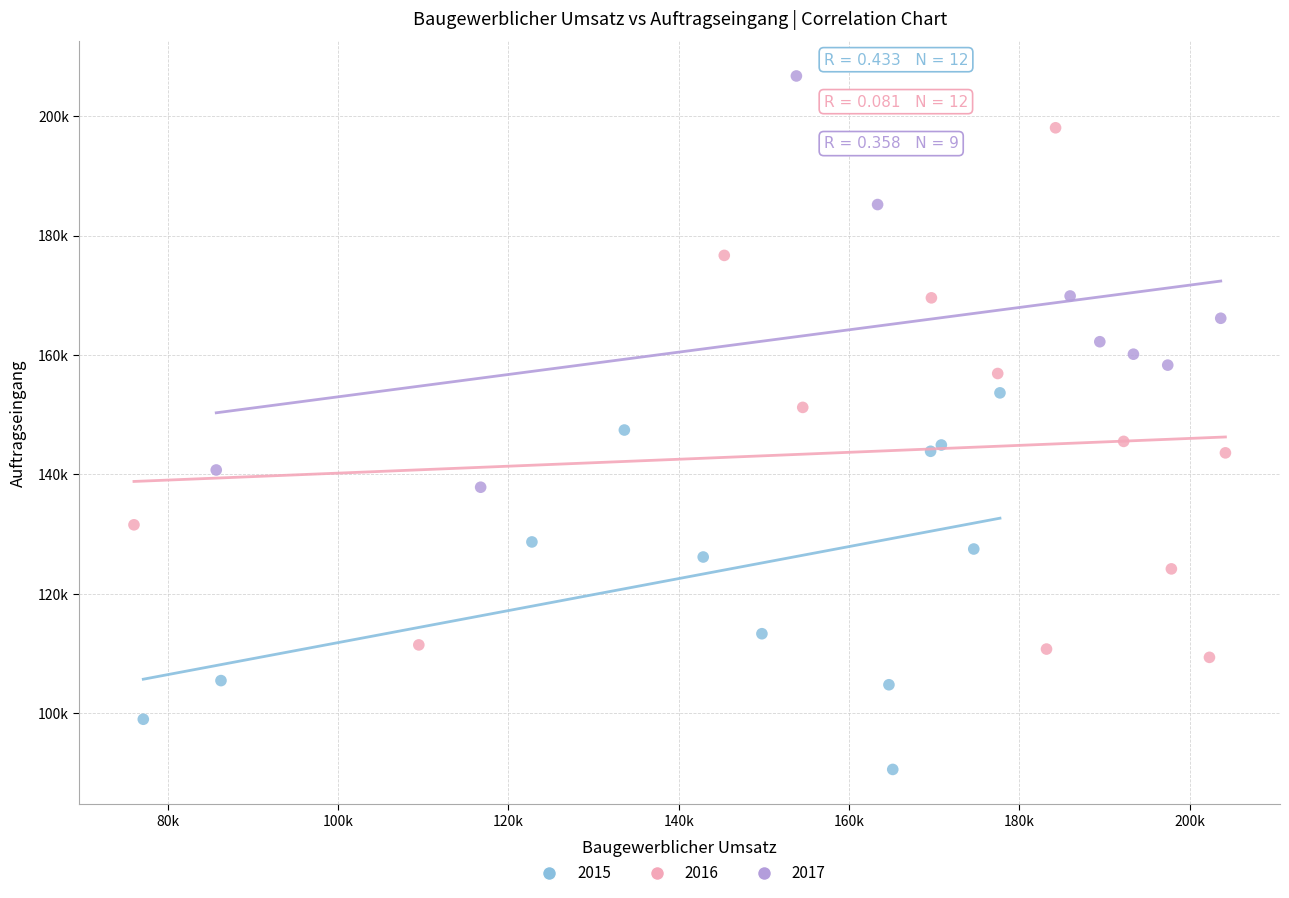

What are all the series names shown in the legend?

2015, 2016, 2017